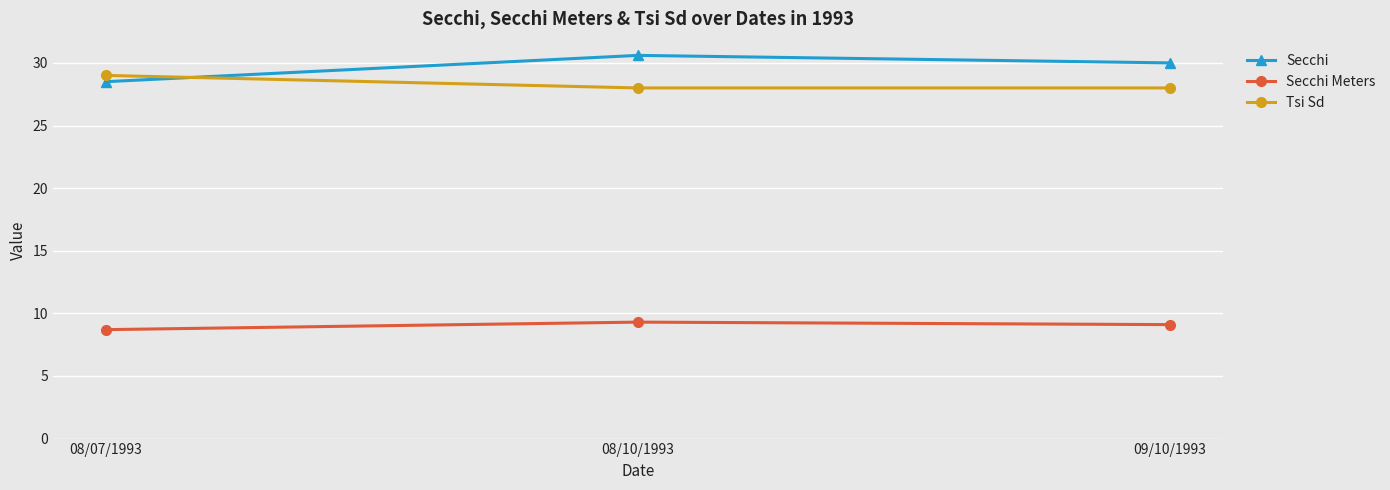

What is the average value of the Tsi Sd series?

28.3